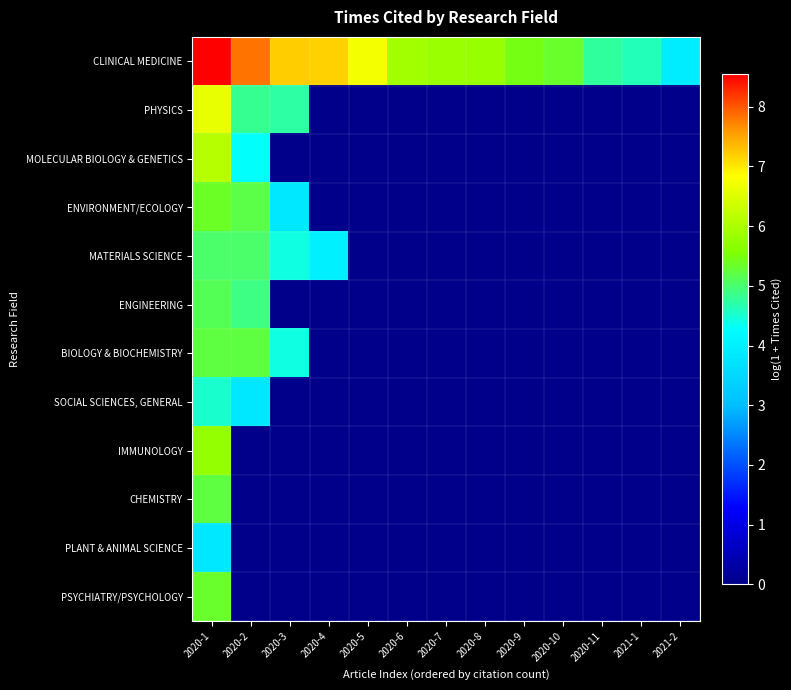

Reading left to right, list all the values displayed in this chart.

CLINICAL MEDICINE: 2020-1=8.6	2020-2=7.8	2020-3=7.2	2020-4=7.2	2020-5=6.7	2020-6=5.9	2020-7=5.8	2020-8=5.8	2020-9=5.5	2020-10=5.3	2020-11=4.7	2021-1=4.6	2021-2=3.9
PHYSICS: 2020-1=6.6	2020-2=4.8	2020-3=4.7	2020-4=0.0	2020-5=0.0	2020-6=0.0	2020-7=0.0	2020-8=0.0	2020-9=0.0	2020-10=0.0	2020-11=0.0	2021-1=0.0	2021-2=0.0
MOLECULAR BIOLOGY & GENETICS: 2020-1=6.1	2020-2=4.3	2020-3=0.0	2020-4=0.0	2020-5=0.0	2020-6=0.0	2020-7=0.0	2020-8=0.0	2020-9=0.0	2020-10=0.0	2020-11=0.0	2021-1=0.0	2021-2=0.0
ENVIRONMENT/ECOLOGY: 2020-1=5.4	2020-2=5.2	2020-3=3.8	2020-4=0.0	2020-5=0.0	2020-6=0.0	2020-7=0.0	2020-8=0.0	2020-9=0.0	2020-10=0.0	2020-11=0.0	2021-1=0.0	2021-2=0.0
MATERIALS SCIENCE: 2020-1=5.0	2020-2=5.0	2020-3=4.4	2020-4=4.0	2020-5=0.0	2020-6=0.0	2020-7=0.0	2020-8=0.0	2020-9=0.0	2020-10=0.0	2020-11=0.0	2021-1=0.0	2021-2=0.0
ENGINEERING: 2020-1=5.1	2020-2=4.9	2020-3=0.0	2020-4=0.0	2020-5=0.0	2020-6=0.0	2020-7=0.0	2020-8=0.0	2020-9=0.0	2020-10=0.0	2020-11=0.0	2021-1=0.0	2021-2=0.0
BIOLOGY & BIOCHEMISTRY: 2020-1=5.2	2020-2=5.2	2020-3=4.4	2020-4=0.0	2020-5=0.0	2020-6=0.0	2020-7=0.0	2020-8=0.0	2020-9=0.0	2020-10=0.0	2020-11=0.0	2021-1=0.0	2021-2=0.0
SOCIAL SCIENCES, GENERAL: 2020-1=4.5	2020-2=3.8	2020-3=0.0	2020-4=0.0	2020-5=0.0	2020-6=0.0	2020-7=0.0	2020-8=0.0	2020-9=0.0	2020-10=0.0	2020-11=0.0	2021-1=0.0	2021-2=0.0
IMMUNOLOGY: 2020-1=5.8	2020-2=0.0	2020-3=0.0	2020-4=0.0	2020-5=0.0	2020-6=0.0	2020-7=0.0	2020-8=0.0	2020-9=0.0	2020-10=0.0	2020-11=0.0	2021-1=0.0	2021-2=0.0
CHEMISTRY: 2020-1=5.2	2020-2=0.0	2020-3=0.0	2020-4=0.0	2020-5=0.0	2020-6=0.0	2020-7=0.0	2020-8=0.0	2020-9=0.0	2020-10=0.0	2020-11=0.0	2021-1=0.0	2021-2=0.0
PLANT & ANIMAL SCIENCE: 2020-1=3.8	2020-2=0.0	2020-3=0.0	2020-4=0.0	2020-5=0.0	2020-6=0.0	2020-7=0.0	2020-8=0.0	2020-9=0.0	2020-10=0.0	2020-11=0.0	2021-1=0.0	2021-2=0.0
PSYCHIATRY/PSYCHOLOGY: 2020-1=5.3	2020-2=0.0	2020-3=0.0	2020-4=0.0	2020-5=0.0	2020-6=0.0	2020-7=0.0	2020-8=0.0	2020-9=0.0	2020-10=0.0	2020-11=0.0	2021-1=0.0	2021-2=0.0